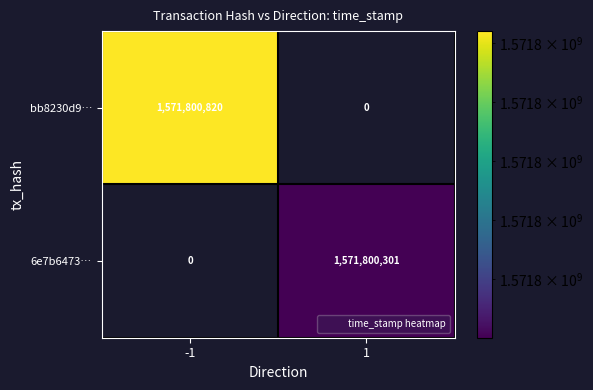

The 6e7b6473… series shows -517088527 at -1. True or false?

False